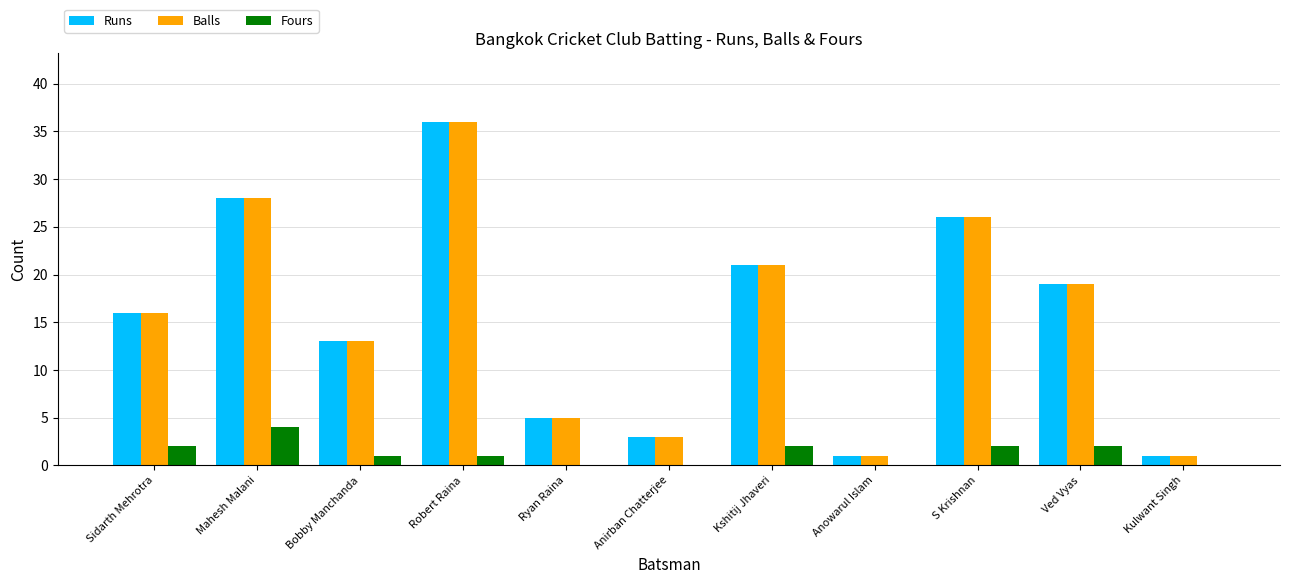

The Runs series shows 16 at Sidarth Mehrotra. True or false?

True